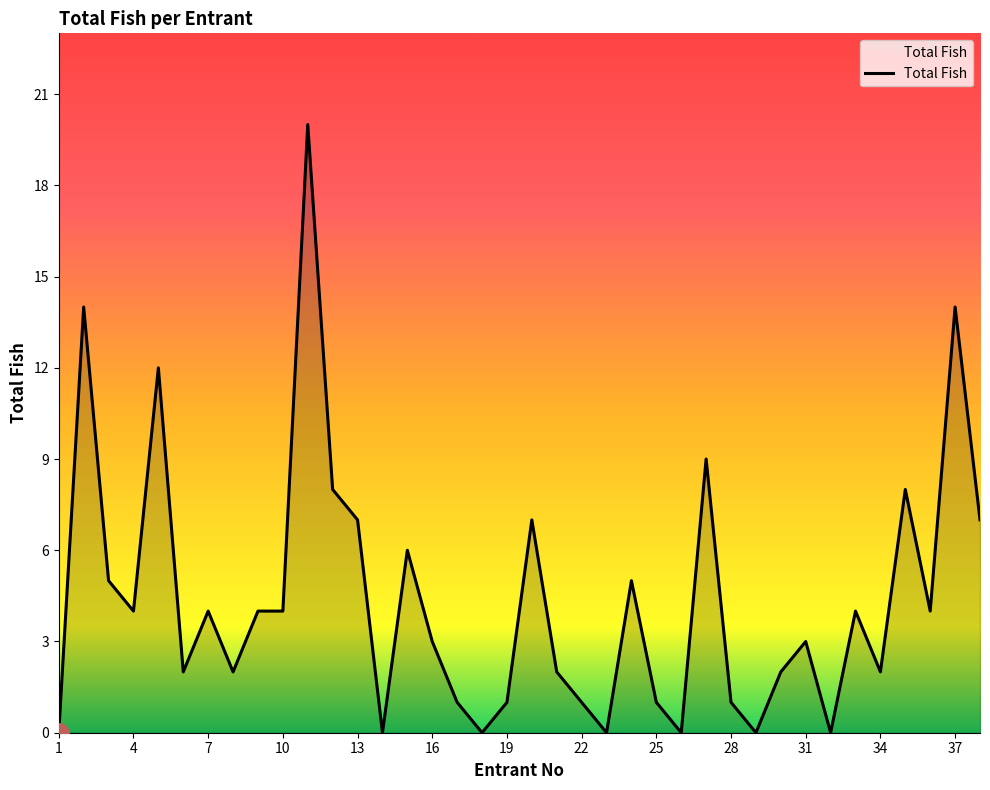

What is the greatest value displayed?

20